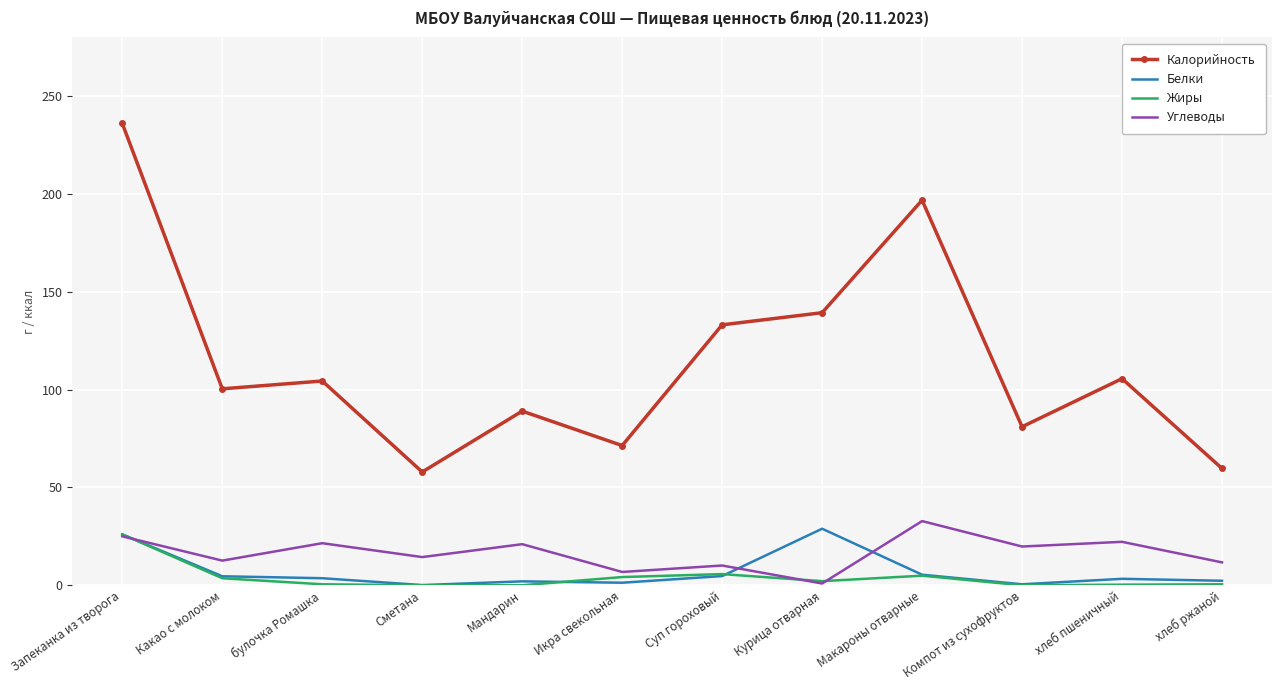

True or false: Белки and Калорийность cross at least once.

False